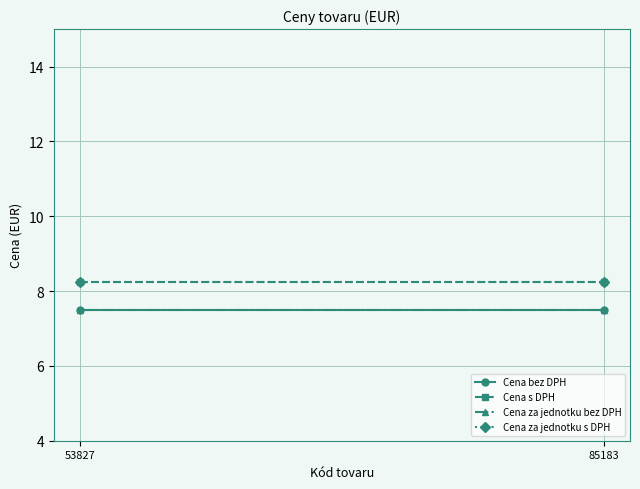

Is the value of Cena bez DPH at 85183 greater than the value of Cena s DPH at 85183?

No